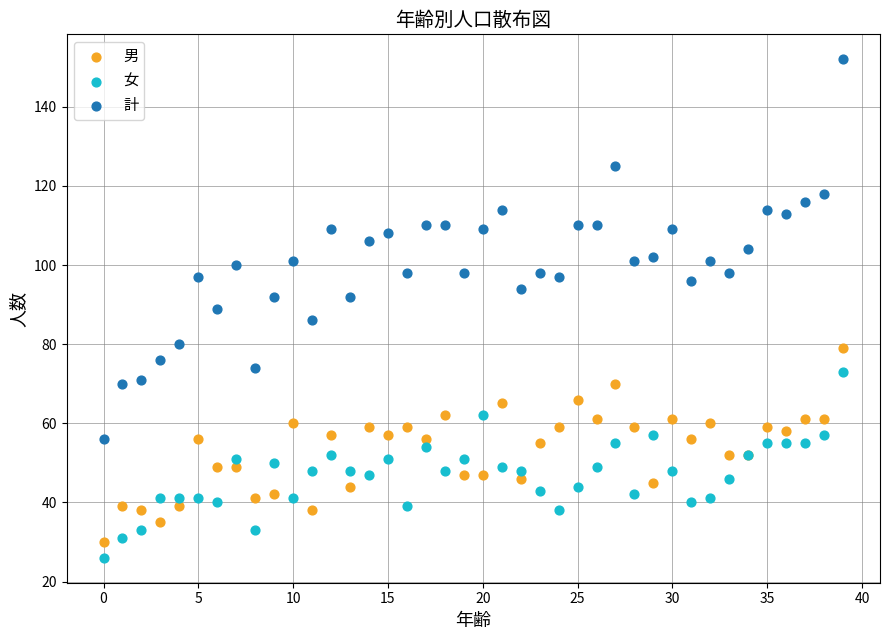

Which series reaches the maximum Y coordinate?

計